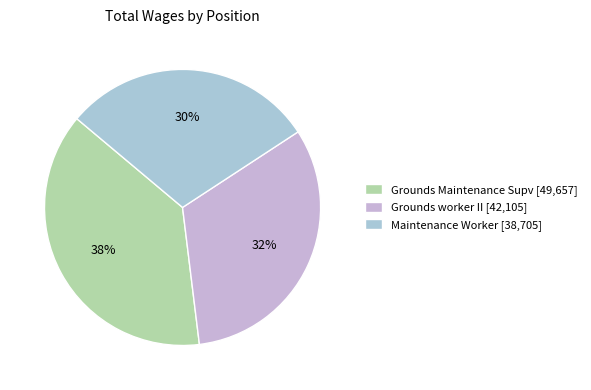

How many slices are in this pie chart?

3